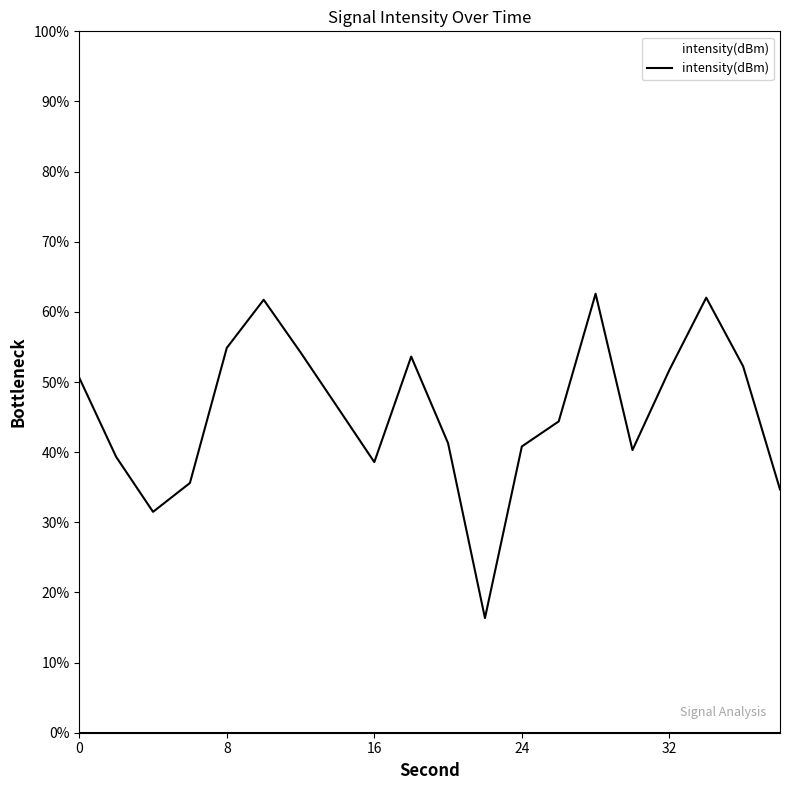

What is the greatest value displayed?

62.6